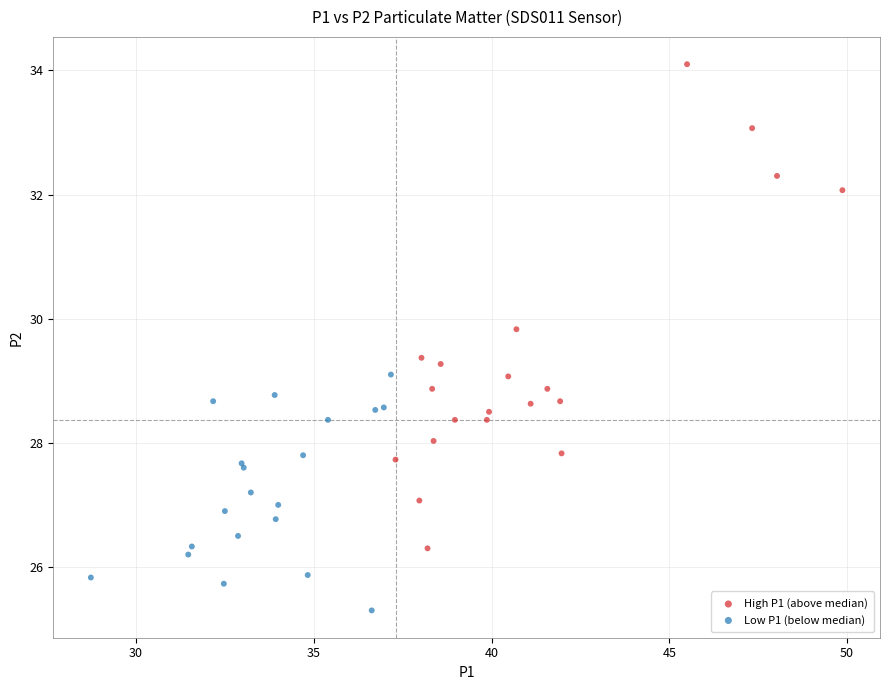

Which series reaches the maximum Y coordinate?

High P1 (above median)